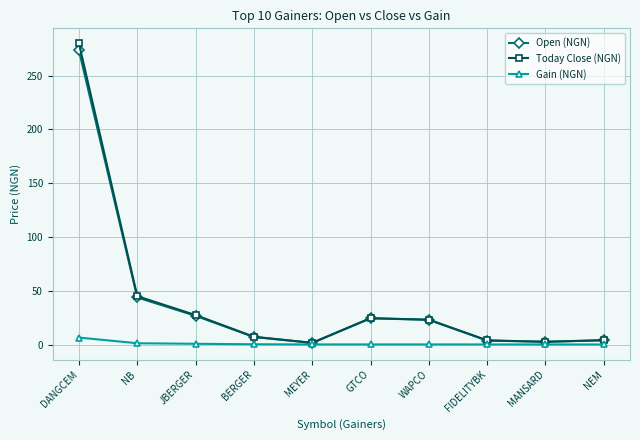

Is the value of Gain (NGN) at WAPCO greater than the value of Open (NGN) at NB?

No